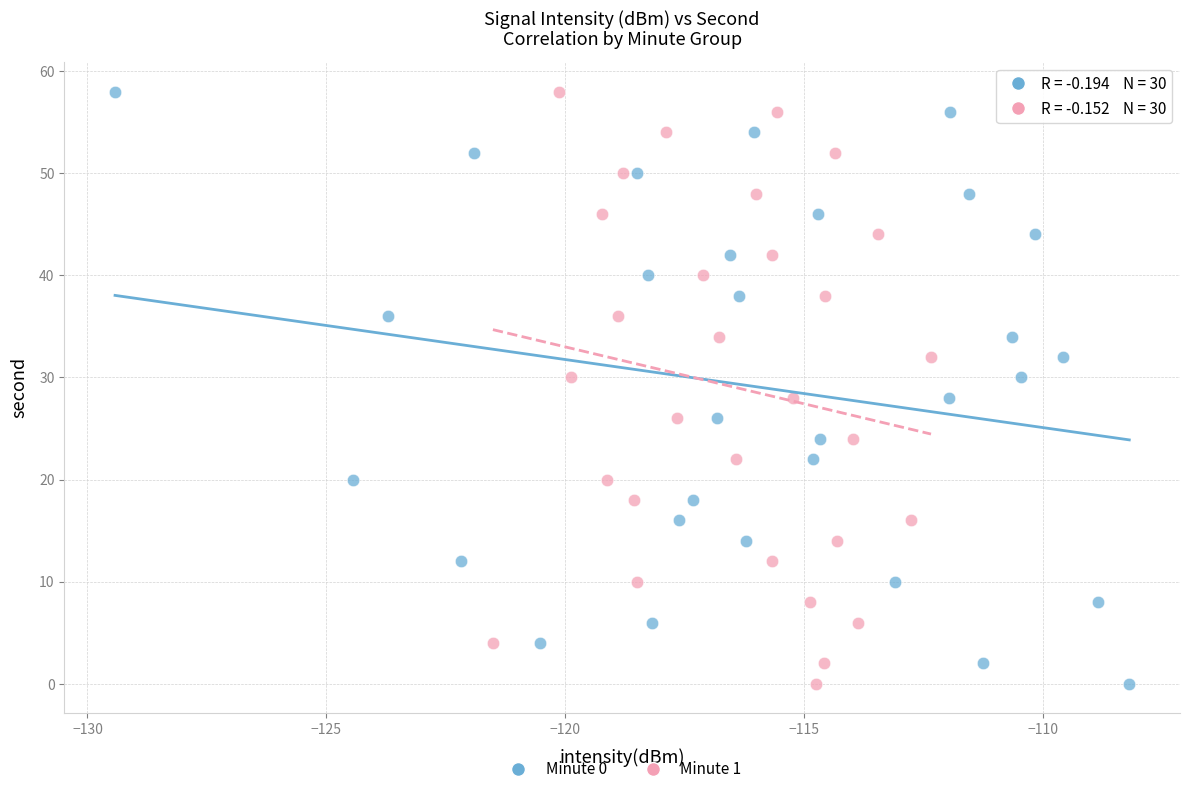

What are all the series names shown in the legend?

Minute 0, Minute 1